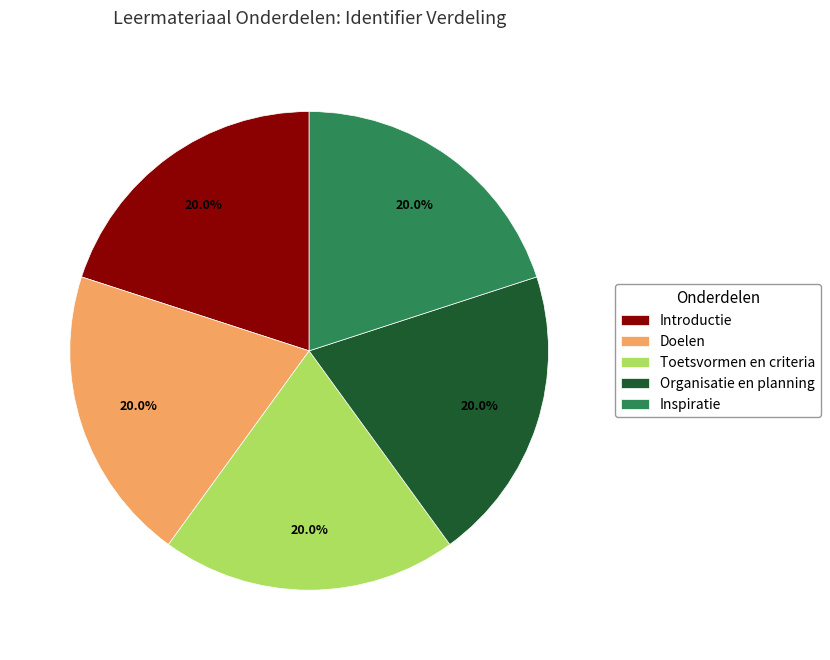

Approximately how many times larger is the value at Organisatie en planning compared to Doelen?

1.0